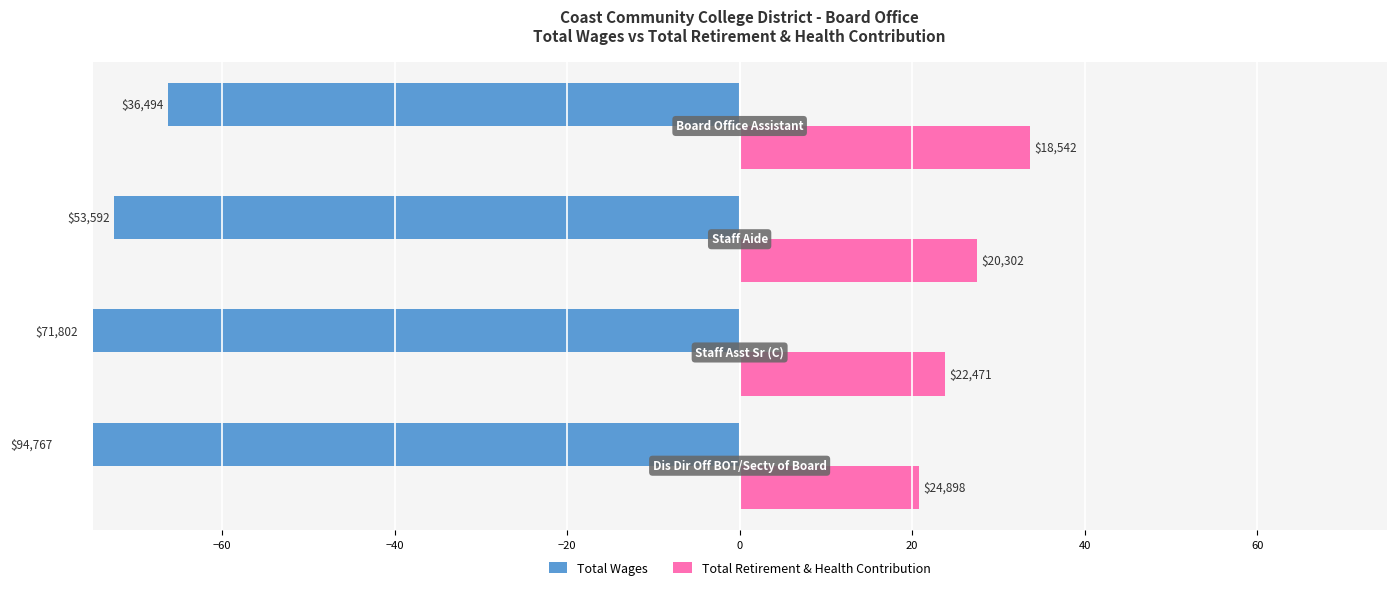

The Total Retirement & Health Contribution series shows 56.8 at −20. True or false?

False